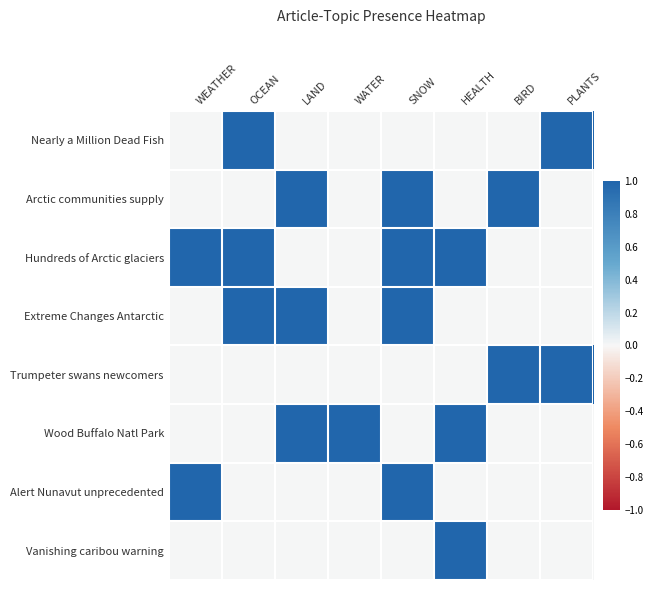

Reading left to right, transcribe all the data shown in this chart.

Nearly a Million Dead Fish: WEATHER=0	OCEAN=1	LAND=0	WATER=0	SNOW=0	HEALTH=0	BIRD=0	PLANTS=1
Arctic communities supply: WEATHER=0	OCEAN=0	LAND=1	WATER=0	SNOW=1	HEALTH=0	BIRD=1	PLANTS=0
Hundreds of Arctic glaciers: WEATHER=1	OCEAN=1	LAND=0	WATER=0	SNOW=1	HEALTH=1	BIRD=0	PLANTS=0
Extreme Changes Antarctic: WEATHER=0	OCEAN=1	LAND=1	WATER=0	SNOW=1	HEALTH=0	BIRD=0	PLANTS=0
Trumpeter swans newcomers: WEATHER=0	OCEAN=0	LAND=0	WATER=0	SNOW=0	HEALTH=0	BIRD=1	PLANTS=1
Wood Buffalo Natl Park: WEATHER=0	OCEAN=0	LAND=1	WATER=1	SNOW=0	HEALTH=1	BIRD=0	PLANTS=0
Alert Nunavut unprecedented: WEATHER=1	OCEAN=0	LAND=0	WATER=0	SNOW=1	HEALTH=0	BIRD=0	PLANTS=0
Vanishing caribou warning: WEATHER=0	OCEAN=0	LAND=0	WATER=0	SNOW=0	HEALTH=1	BIRD=0	PLANTS=0